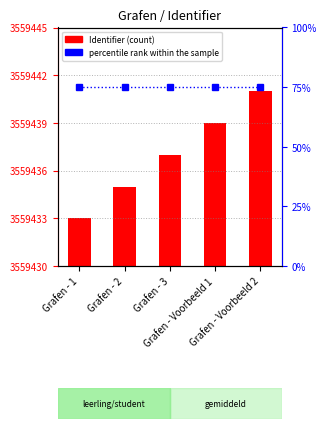

Reading left to right, transcribe all the data shown in this chart.

Identifier (count): Grafen - 1=3	Grafen - 2=5	Grafen - 3=7	Grafen - Voorbeeld 1=9	Grafen - Voorbeeld 2=11
percentile rank within the sample: Grafen - 1=75	Grafen - 2=75	Grafen - 3=75	Grafen - Voorbeeld 1=75	Grafen - Voorbeeld 2=75